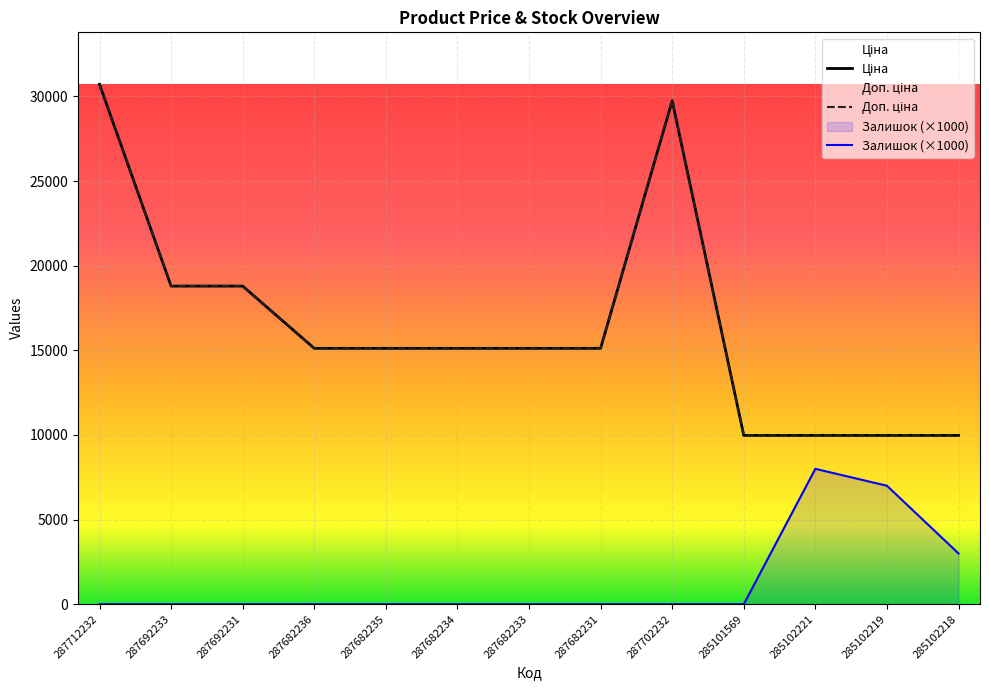

The value of Ціна at 287682235 is 15120.0. True or false?

True